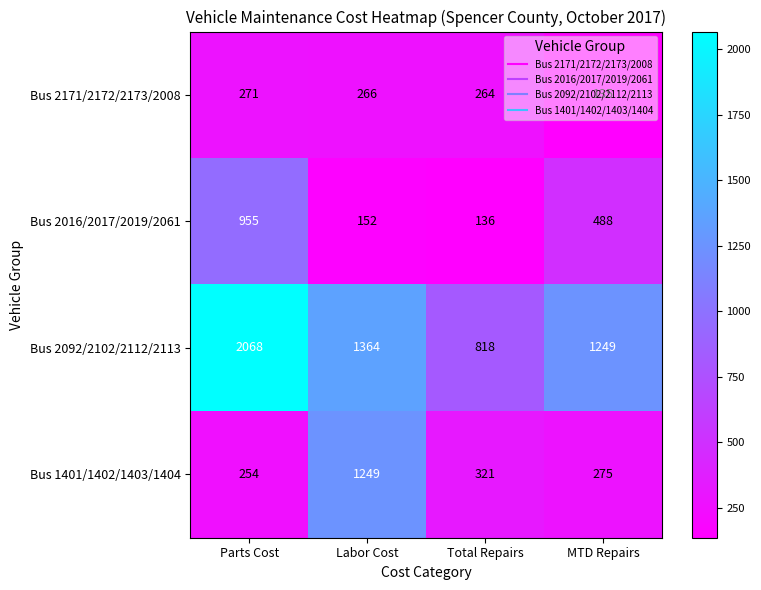

Rank the series at Labor Cost from highest to lowest value.

Bus 2092/2102/2112/2113, Bus 1401/1402/1403/1404, Bus 2171/2172/2173/2008, Bus 2016/2017/2019/2061